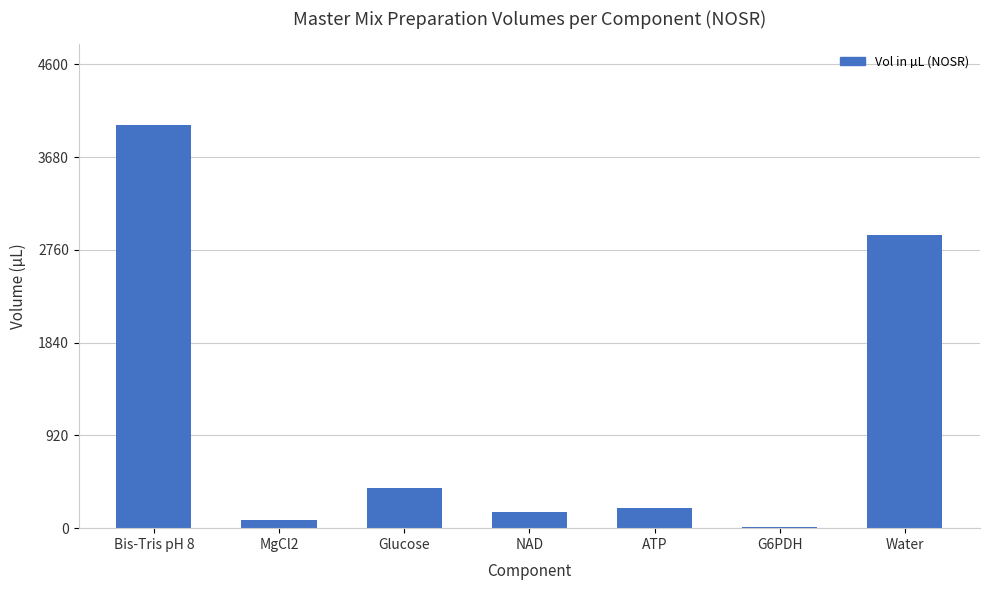

Which has a higher value, MgCl2 or NAD?

NAD